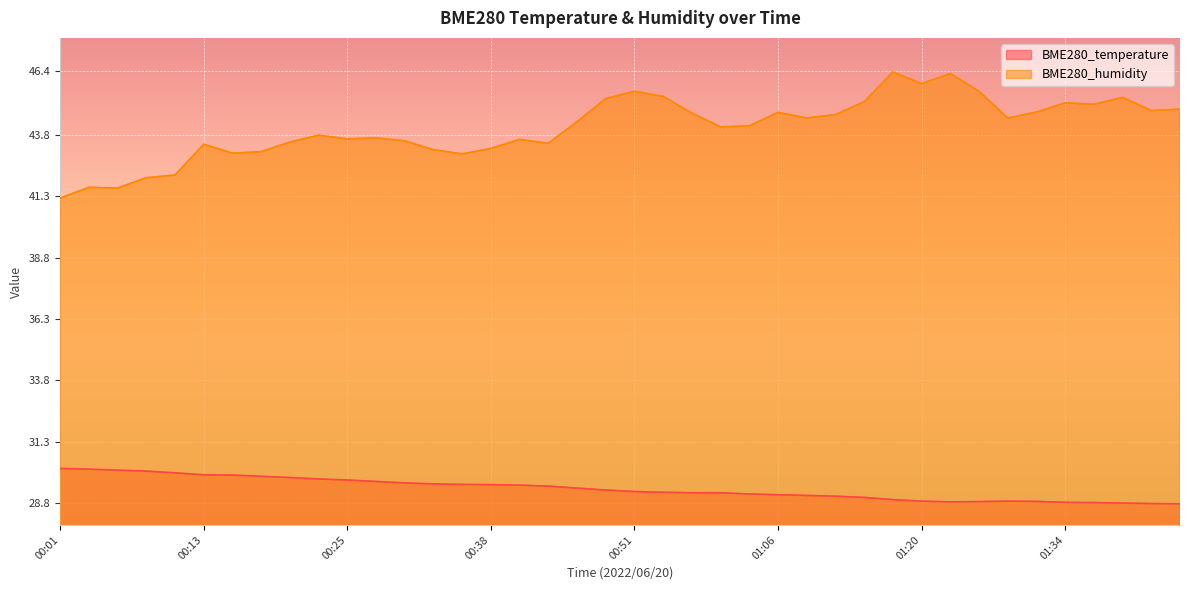

What is the sum of all BME280_temperature values?

1175.7